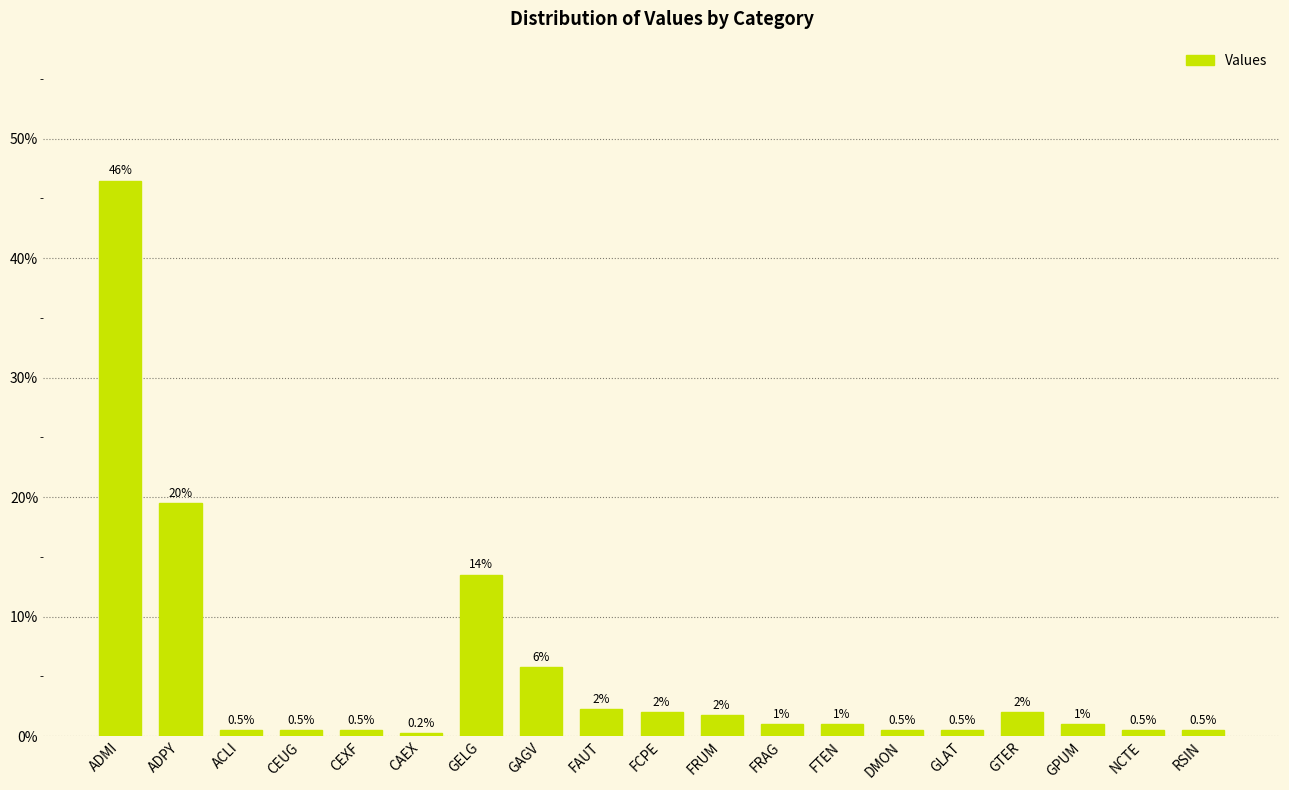

What is the average value?

5.3